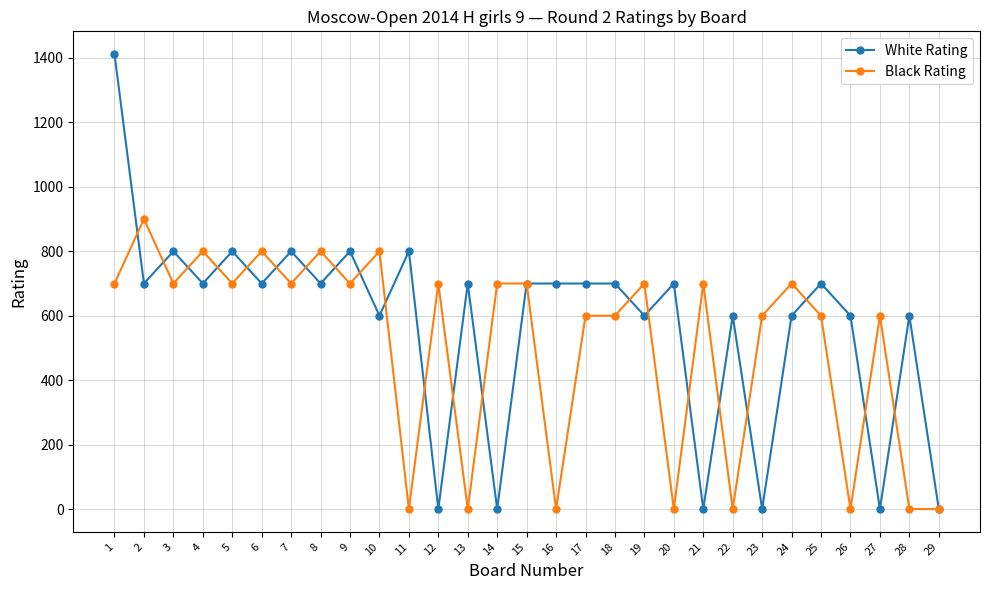

Reading left to right, list all the values displayed in this chart.

White Rating: 1=1412	2=700	3=800	4=700	5=800	6=700	7=800	8=700	9=800	10=600	11=800	12=0	13=700	14=0	15=700	16=700	17=700	18=700	19=600	20=700	21=0	22=600	23=0	24=600	25=700	26=600	27=0	28=600	29=0
Black Rating: 1=700	2=900	3=700	4=800	5=700	6=800	7=700	8=800	9=700	10=800	11=0	12=700	13=0	14=700	15=700	16=0	17=600	18=600	19=700	20=0	21=700	22=0	23=600	24=700	25=600	26=0	27=600	28=0	29=0